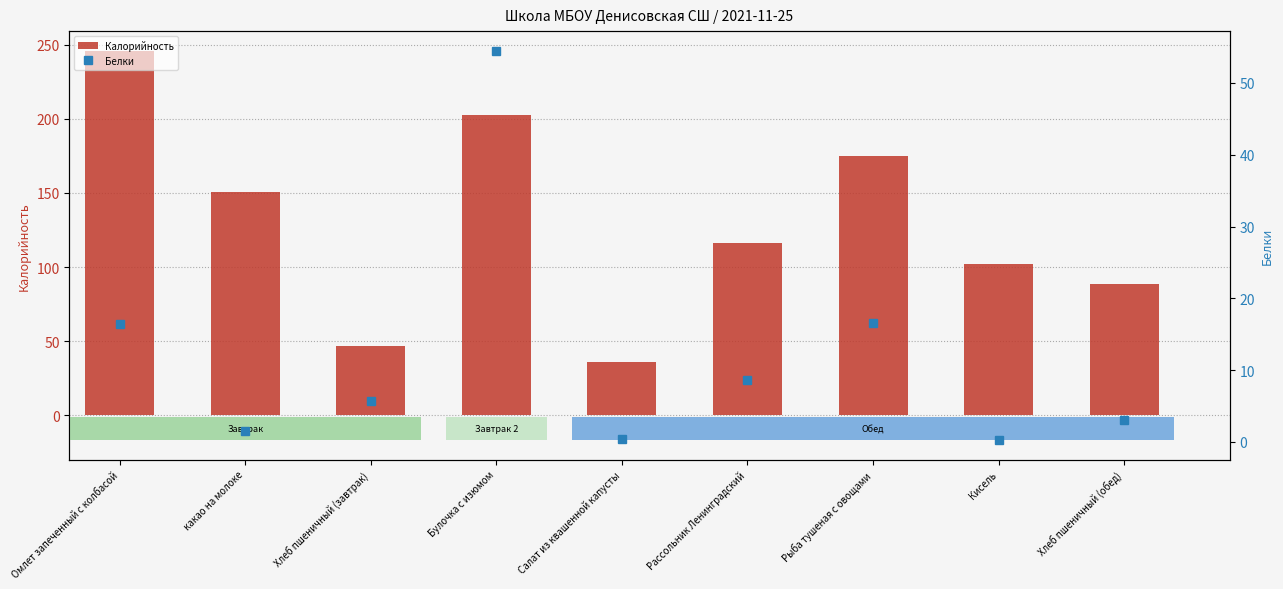

Rank the series at Рассольник Ленинградский from lowest to highest value.

Белки, Калорийность